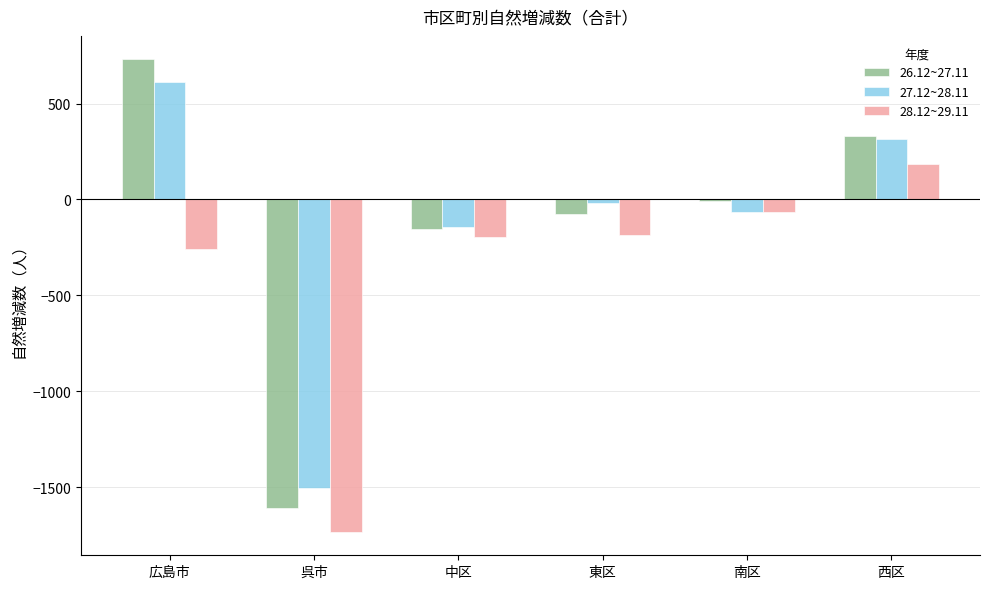

What is the maximum value shown in the chart?

730